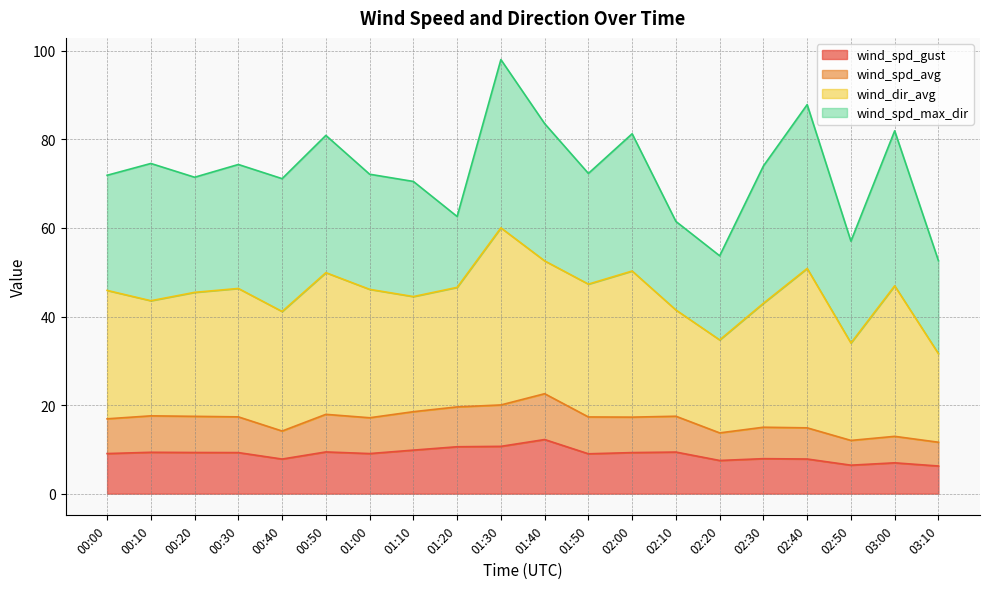

What is the maximum value for wind_spd_gust?

12.2